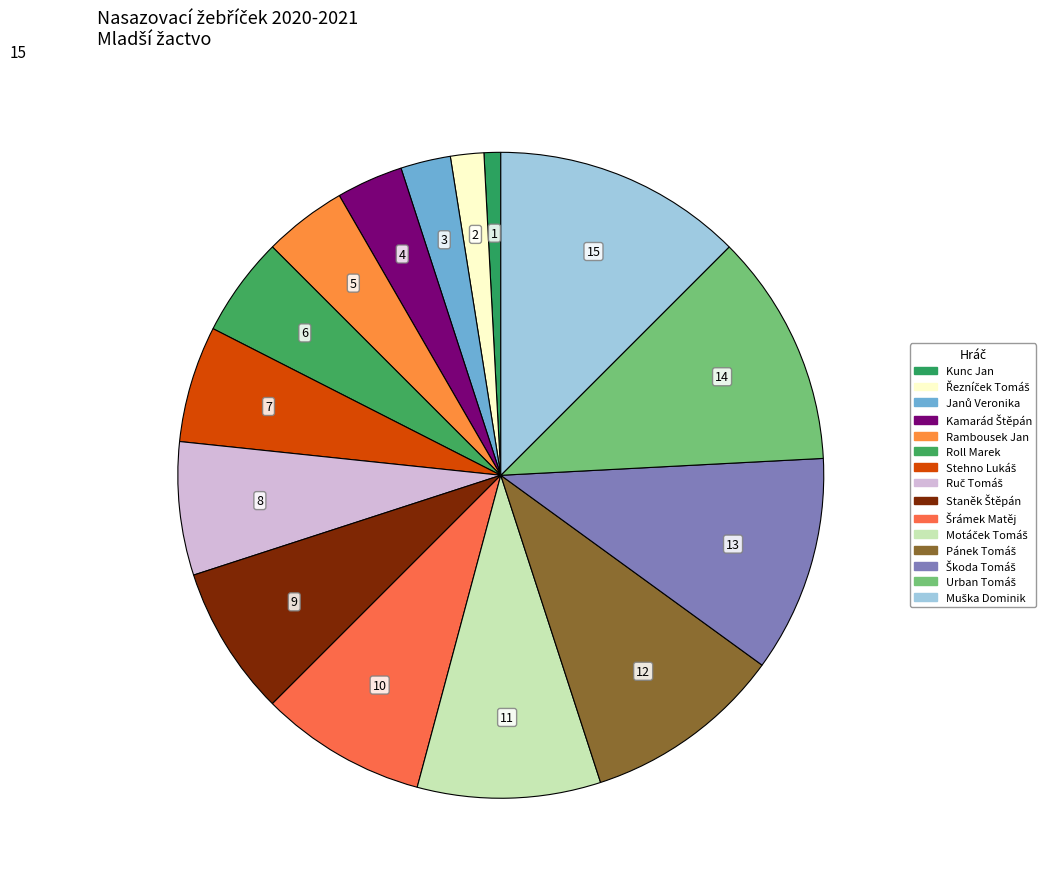

How many slices are in this pie chart?

15